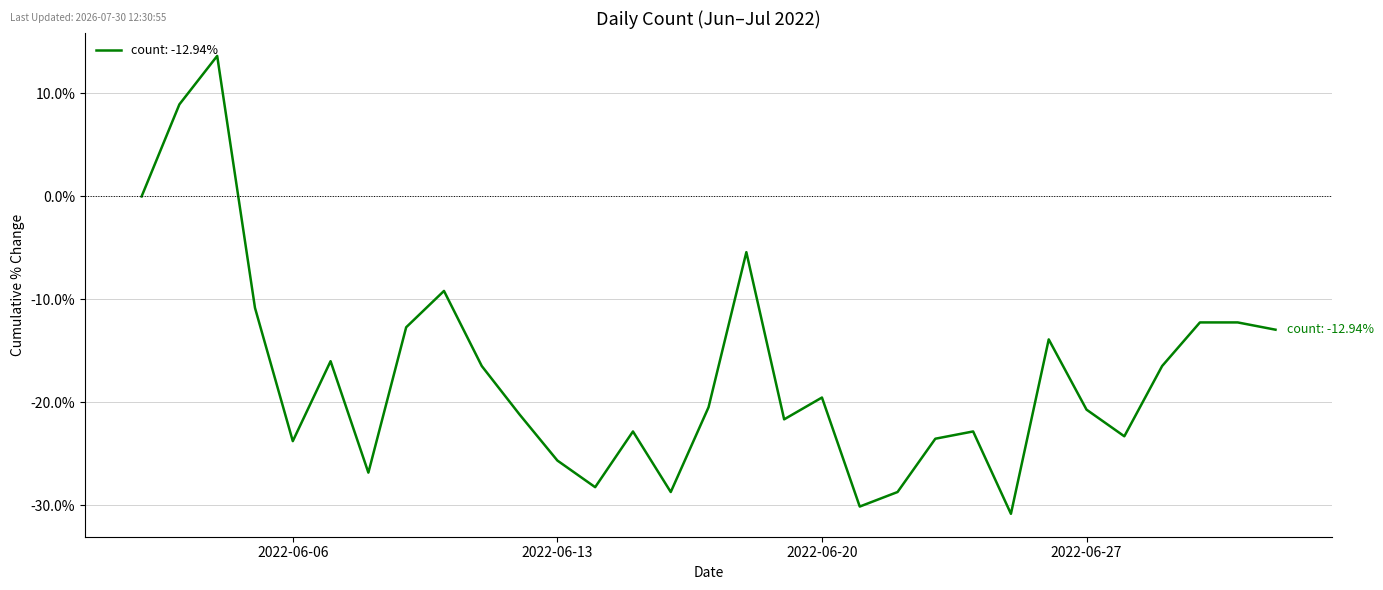

List the labels in order of value, smallest first.

2022-06-25, 2022-06-21, 2022-06-16, 2022-06-22, 2022-06-14, 2022-06-08, 2022-06-13, 2022-06-06, 2022-06-23, 2022-06-28, 2022-06-15, 2022-06-24, 2022-06-19, 2022-06-12, 2022-06-27, 2022-06-17, 2022-06-20, 2022-06-11, 2022-06-29, 2022-06-07, 2022-06-26, 2022-07-02, 2022-06-09, 2022-06-30, 2022-07-01, 2022-06-05, 2022-06-10, 2022-06-18, 2022-06-02, 2022-06-03, 2022-06-04